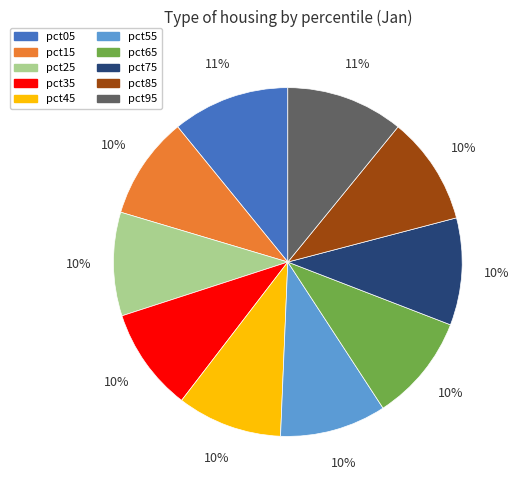

What percentage is the pct05 slice, to the nearest percent?

11%